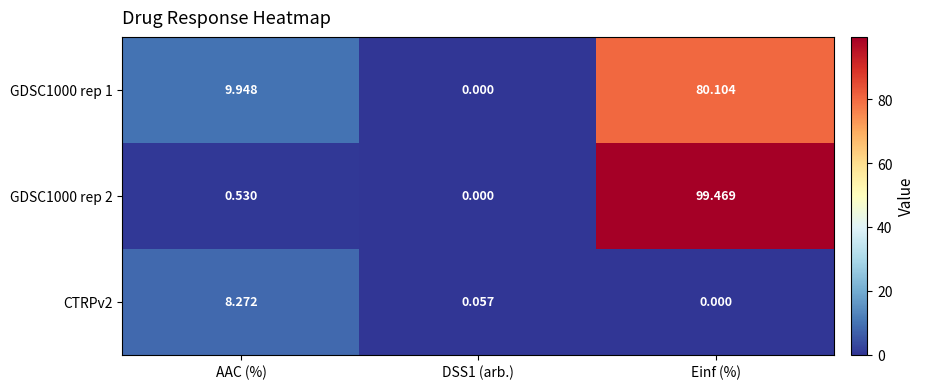

What is the total value across all series at Einf (%)?

179.6